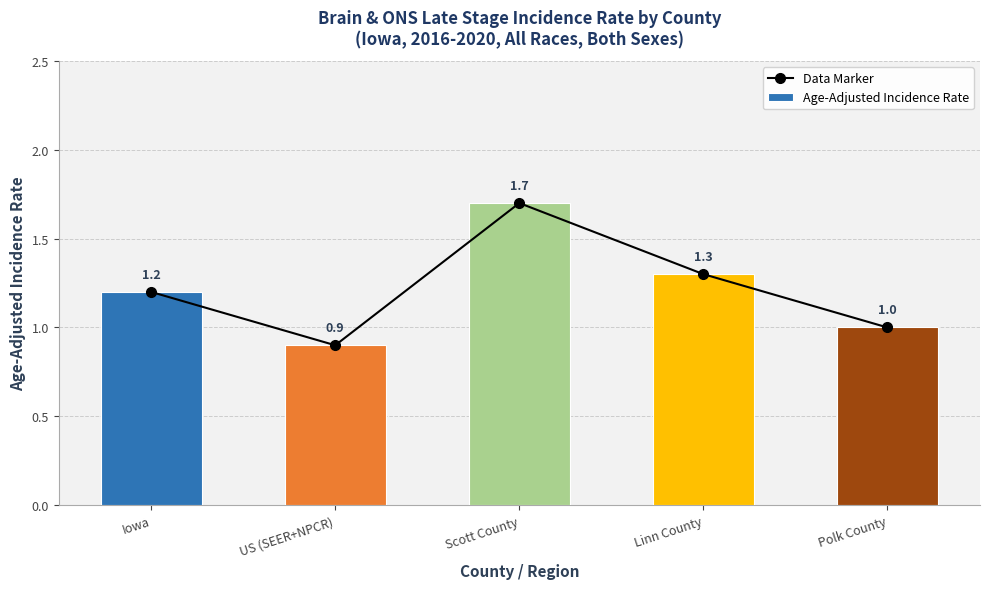

Reading right to left, transcribe all the data shown in this chart.

Data Marker: 1.0	1.3	1.7	0.9	1.2
Age-Adjusted Incidence Rate: 1.0	1.3	1.7	0.9	1.2